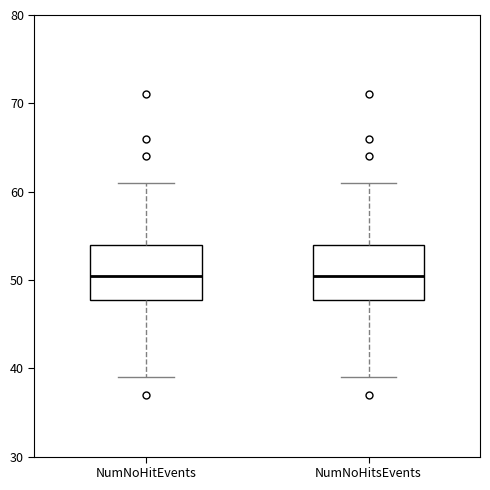

Where does the upper whisker of the box for NumNoHitsEvents end on the y-axis? The values are not printed on the chart, so give them approximately, as read against the axis.

61